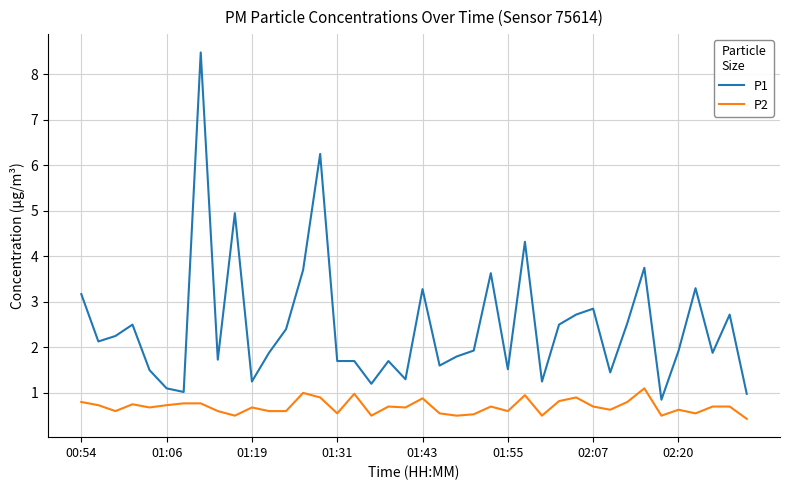

Rank the series by their maximum value, from highest to lowest.

P1, P2